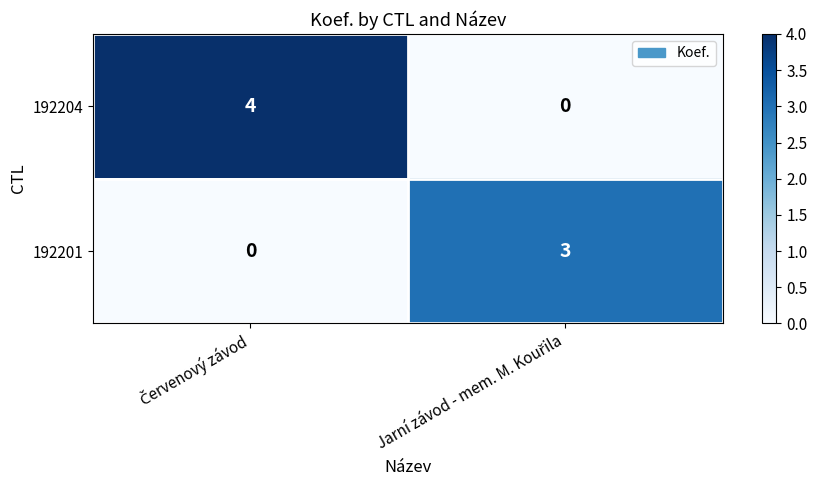

What is the difference between the maximum and minimum values in the 192201 series?

3